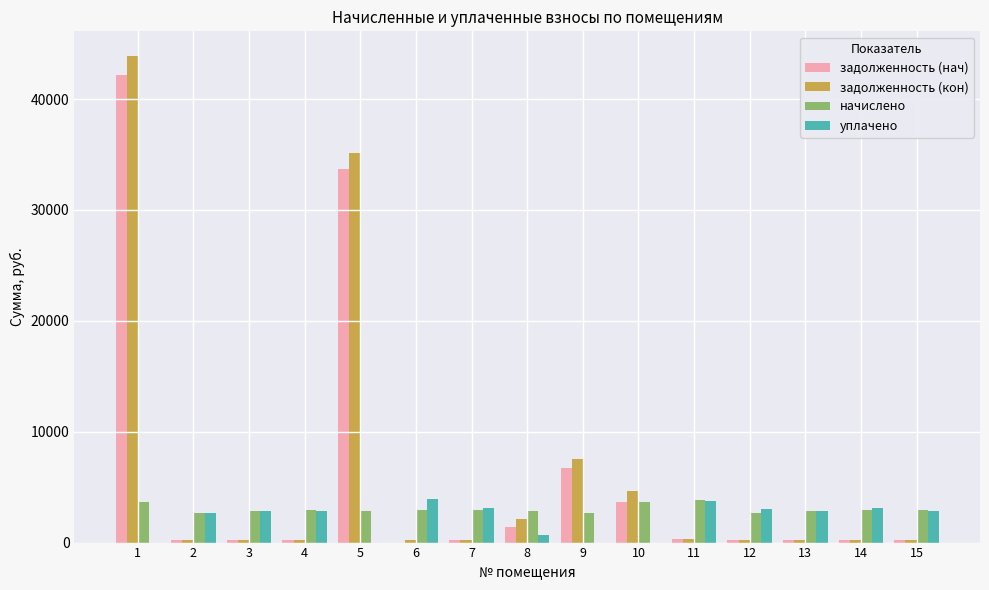

What is the sum of all задолженность (нач) values?

89854.2